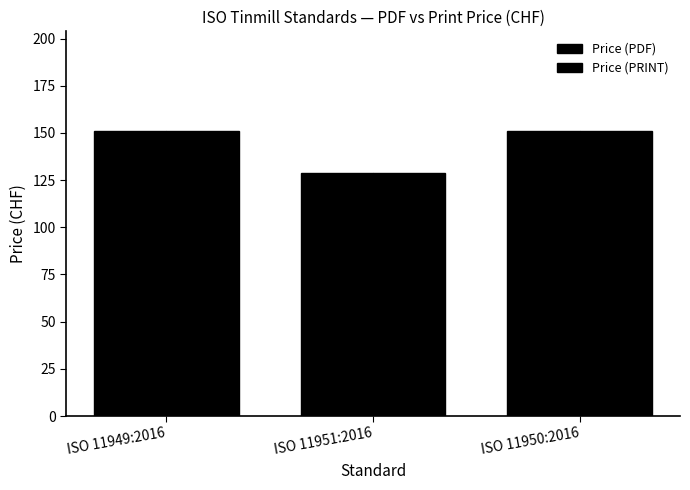

Rank the series by their maximum value, from highest to lowest.

Price (PDF), Price (PRINT)